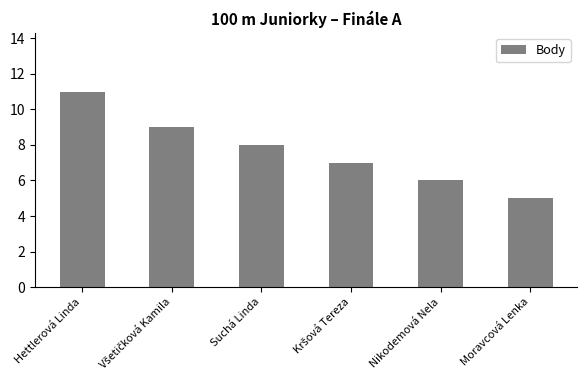

What is the approximate value at Suchá Linda?

8